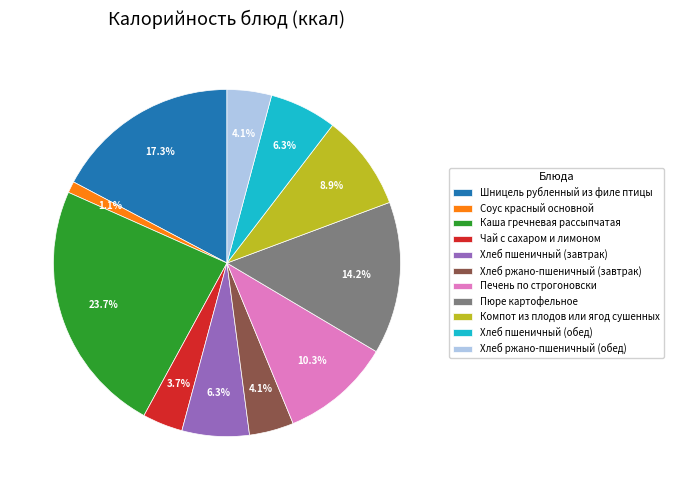

What is the smallest slice in the pie chart?

Соус красный основной